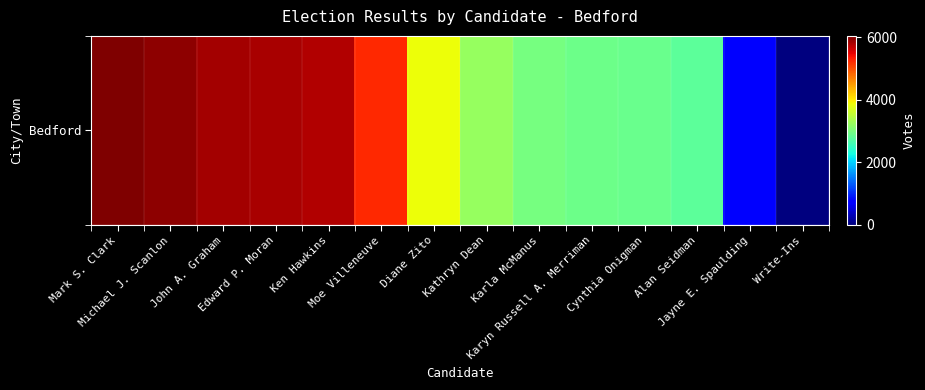

What is the average value?

3860